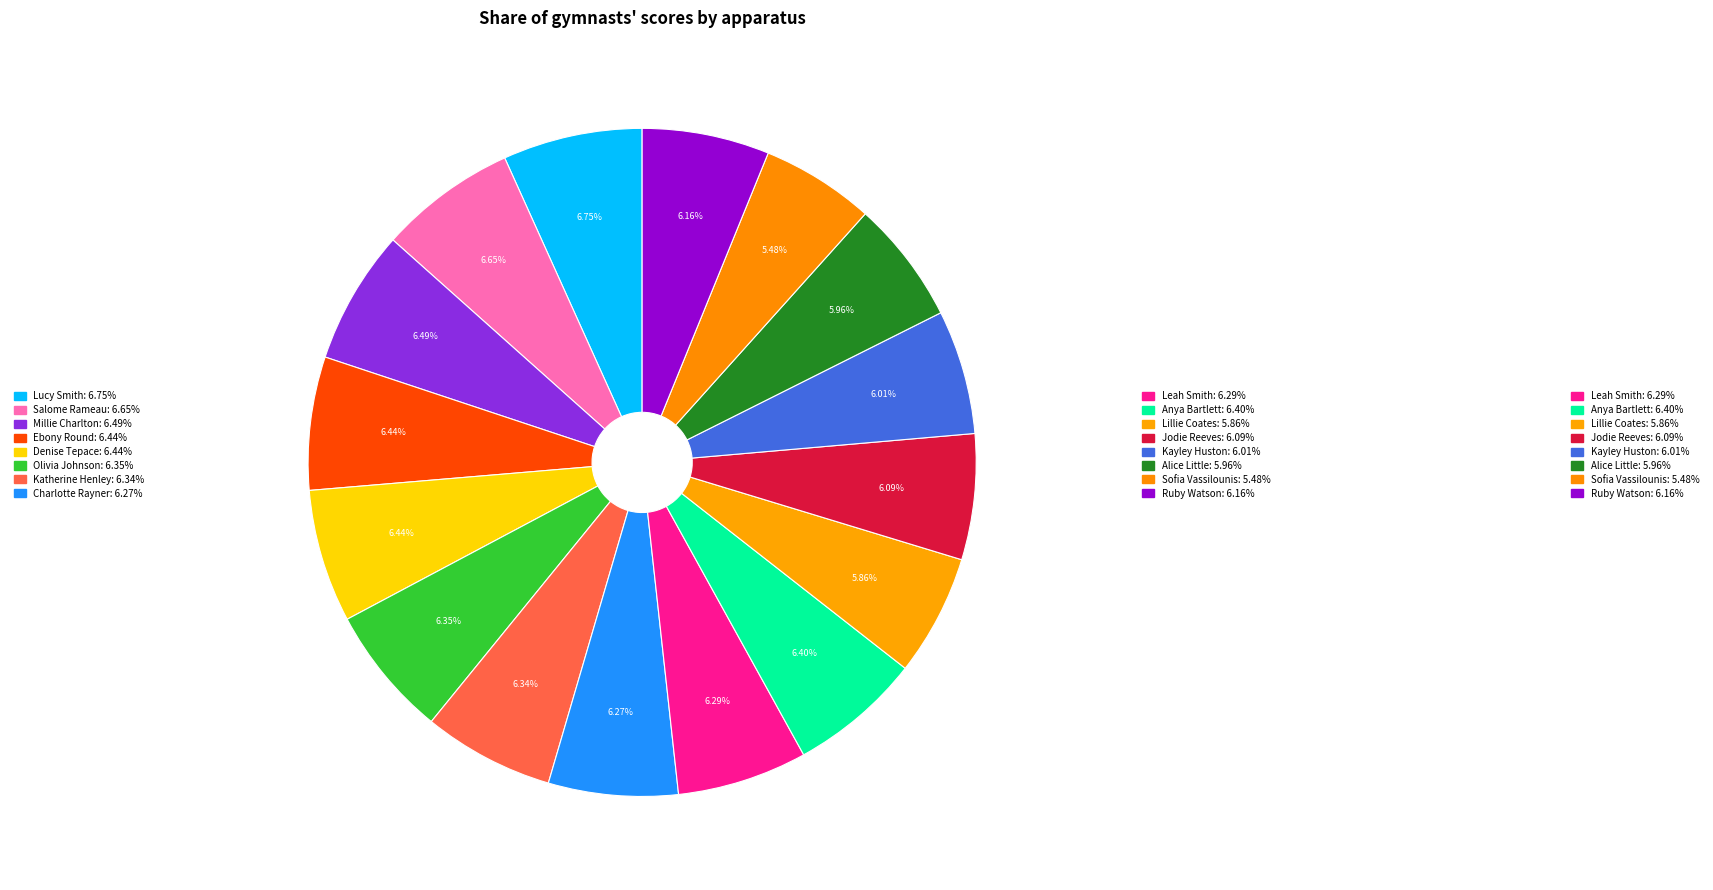

Which slice is the largest?

Lucy Smith